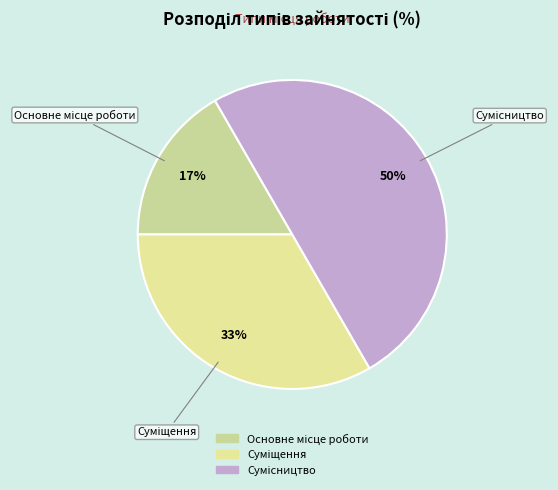

To the nearest percent, what is the difference between the largest and smallest slice percentages?

33%